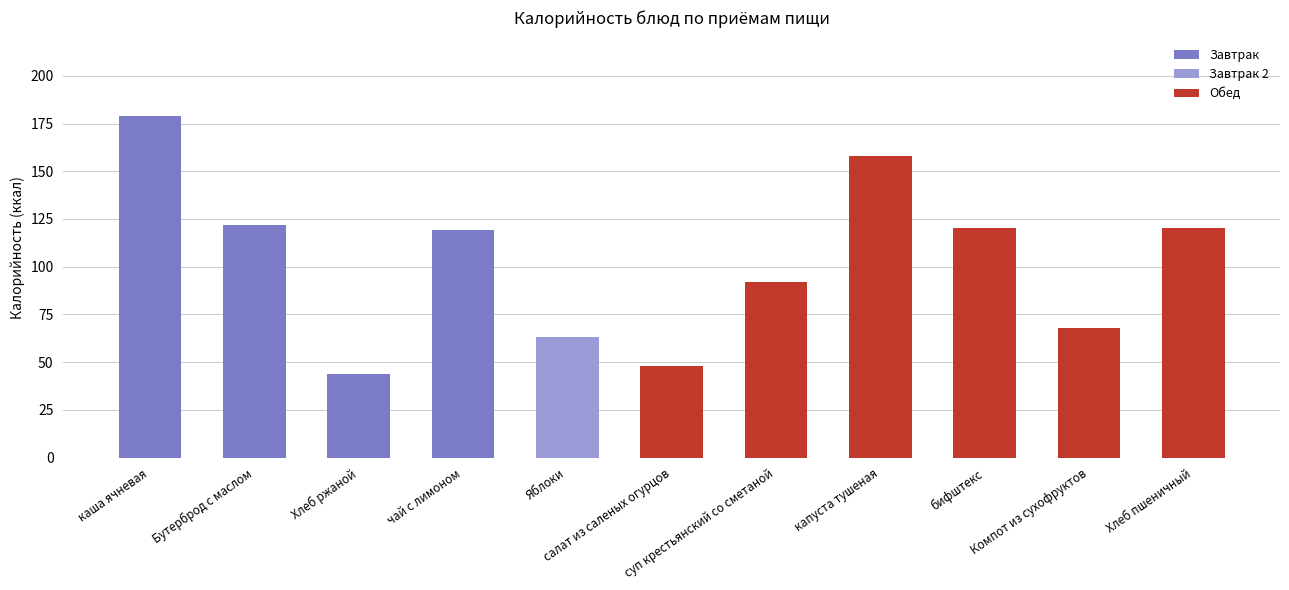

At which category does the chart reach its peak across all series?

каша ячневая